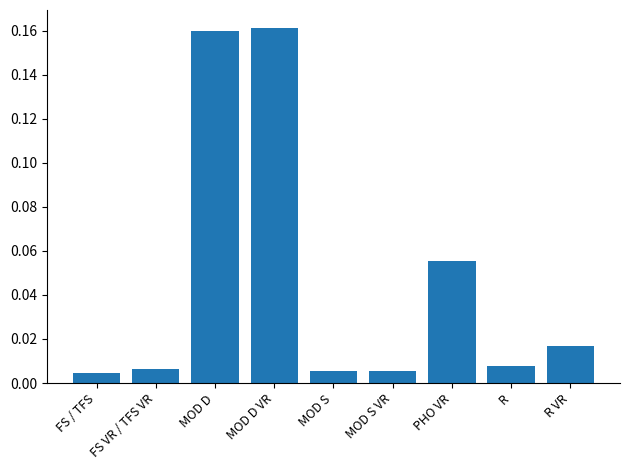

The chart shows a value of 0.3 at MOD D. True or false?

False